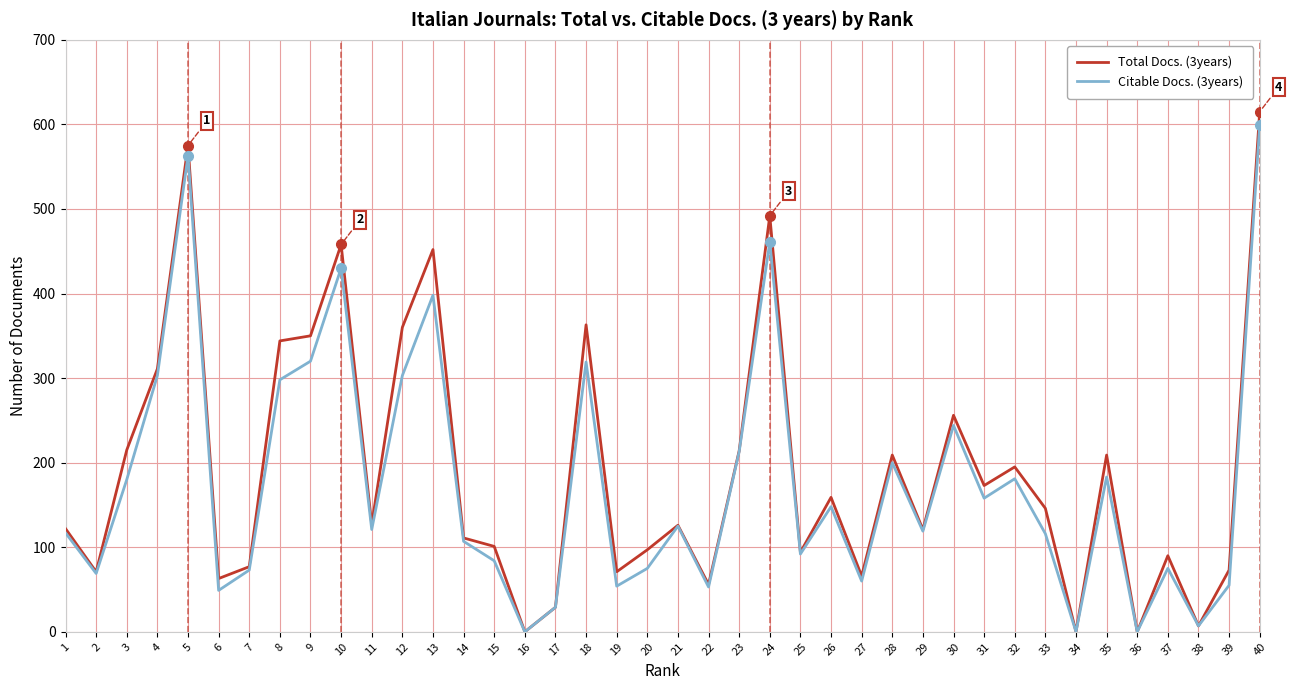

Does the chart display data point markers on the line(s)?

No